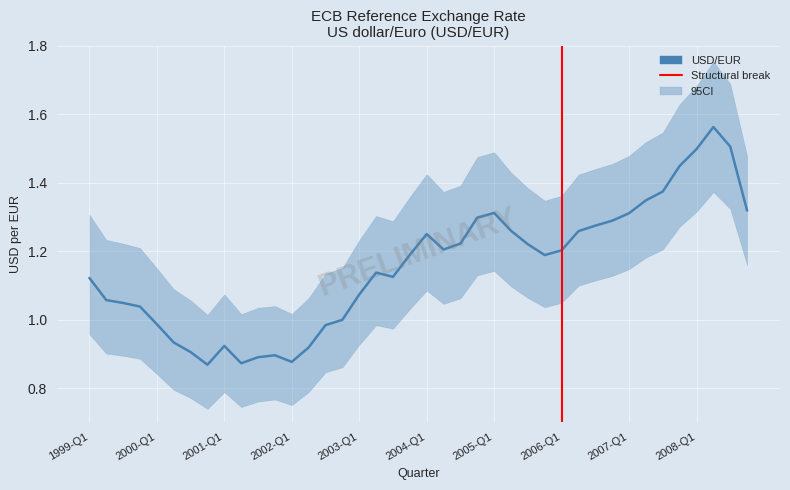

What position from the right is 2000-Q1?

36